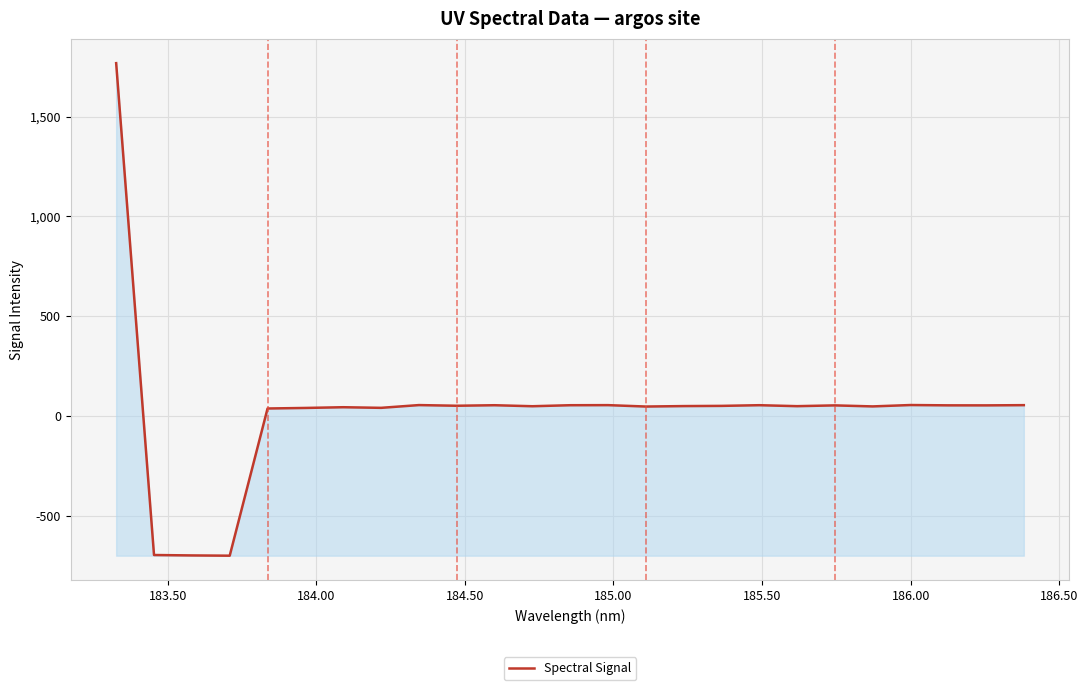

What is the minimum value shown in the chart?

-701.4